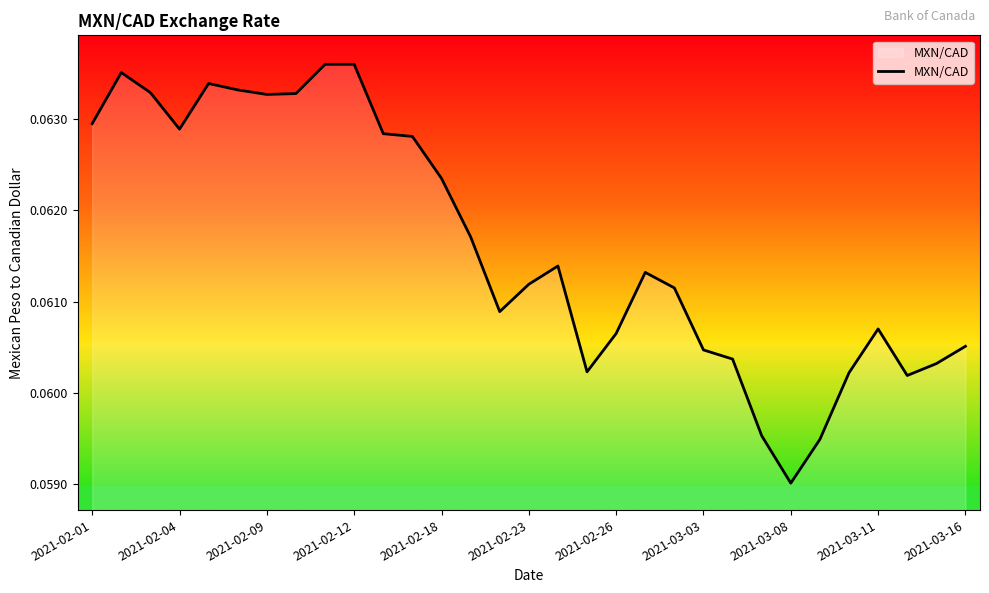

At which label is the value closest to 0?

2021-03-08